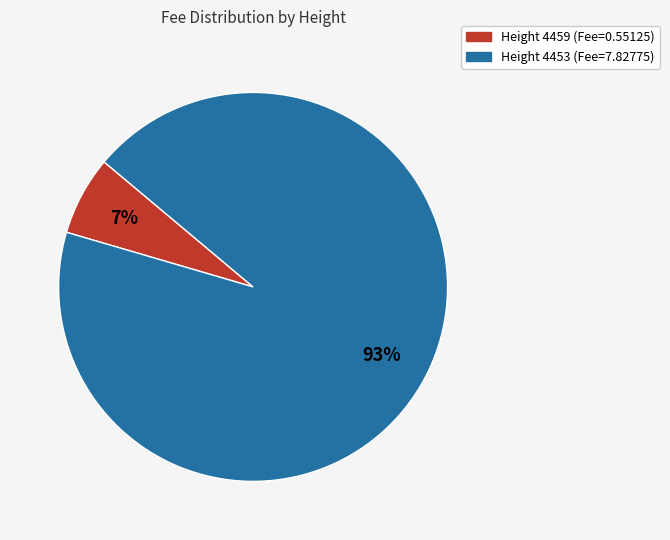

What is the majority slice?

Height 4453 (Fee=7.82775)